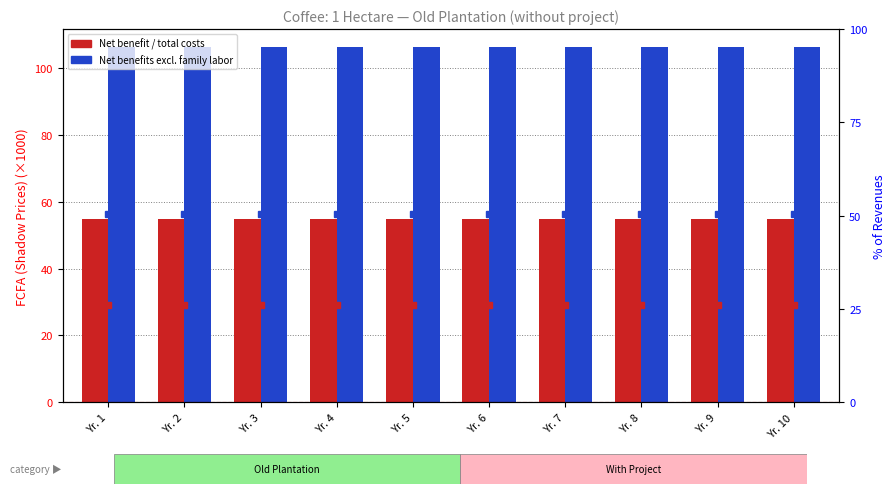

Rank the series by their maximum value, from lowest to highest.

% net benefit (total costs), % net benefit (excl. family labor), Net benefit over total costs, Net benefits excl. family labor